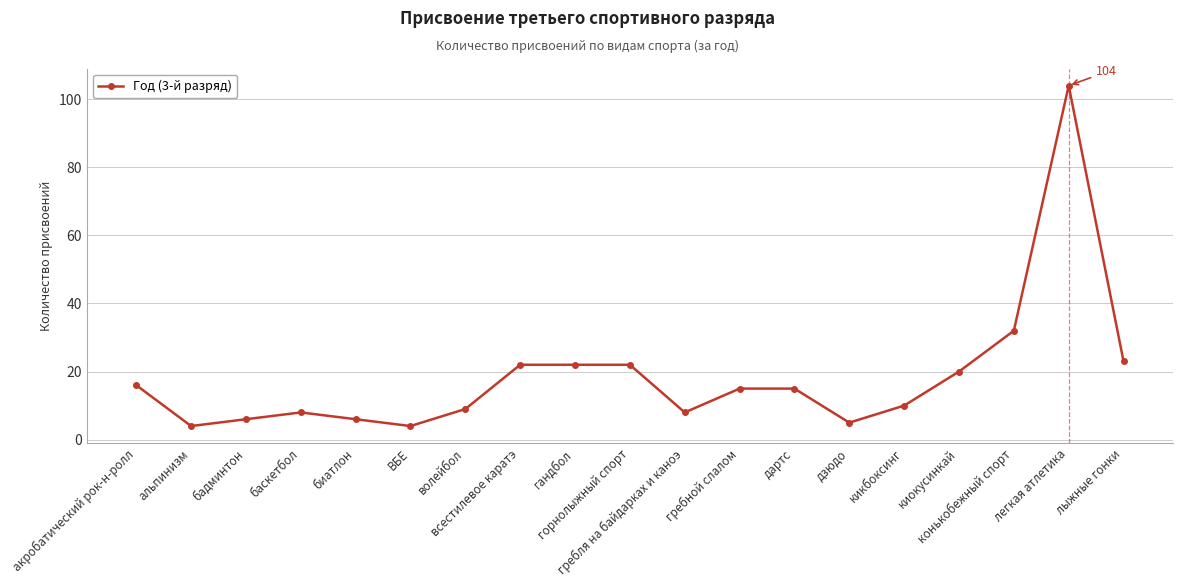

What is the average value?

18